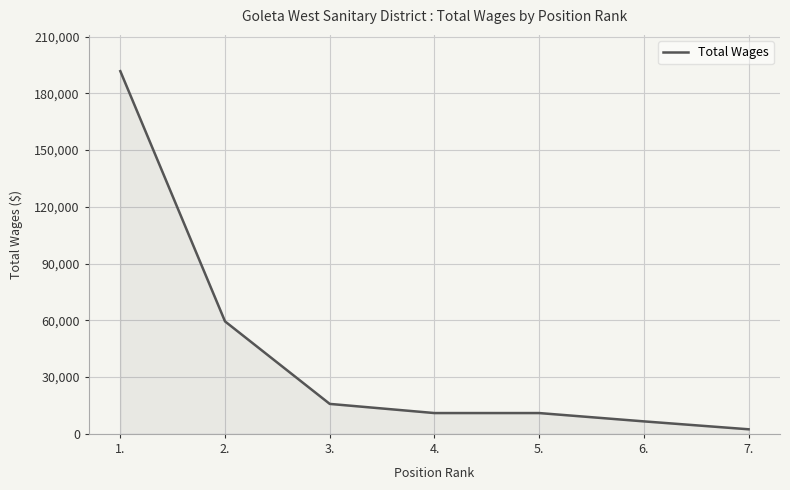

What is the difference between the second highest and minimum values?

57034